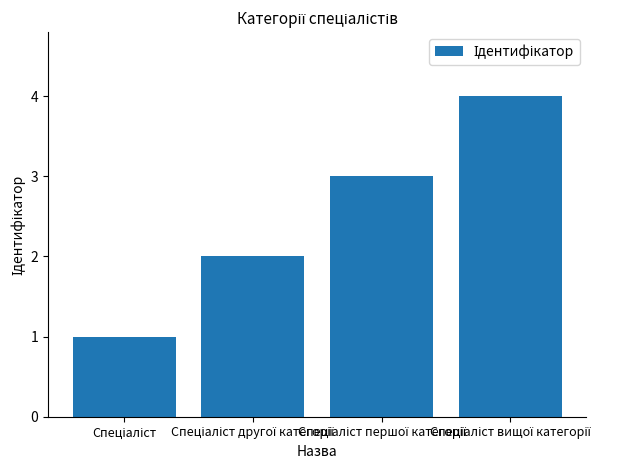

What is the sum of all values?

10